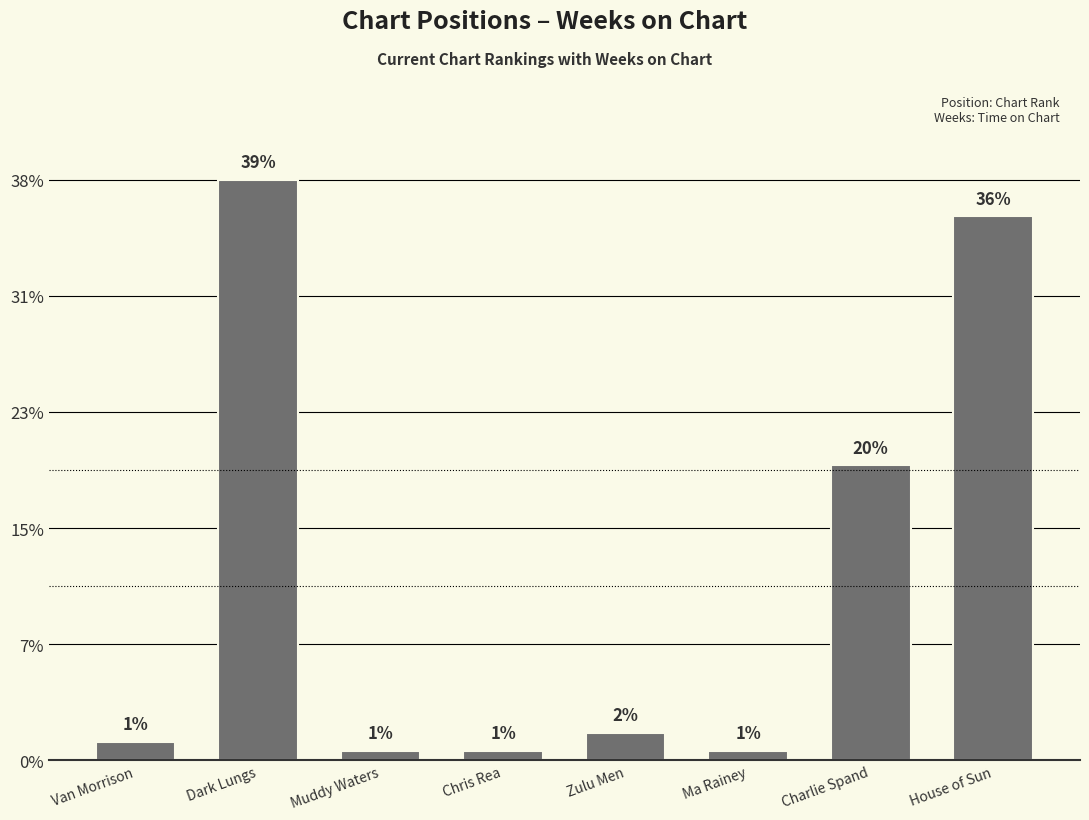

Are the bars grouped side by side (vs. stacked)?

No